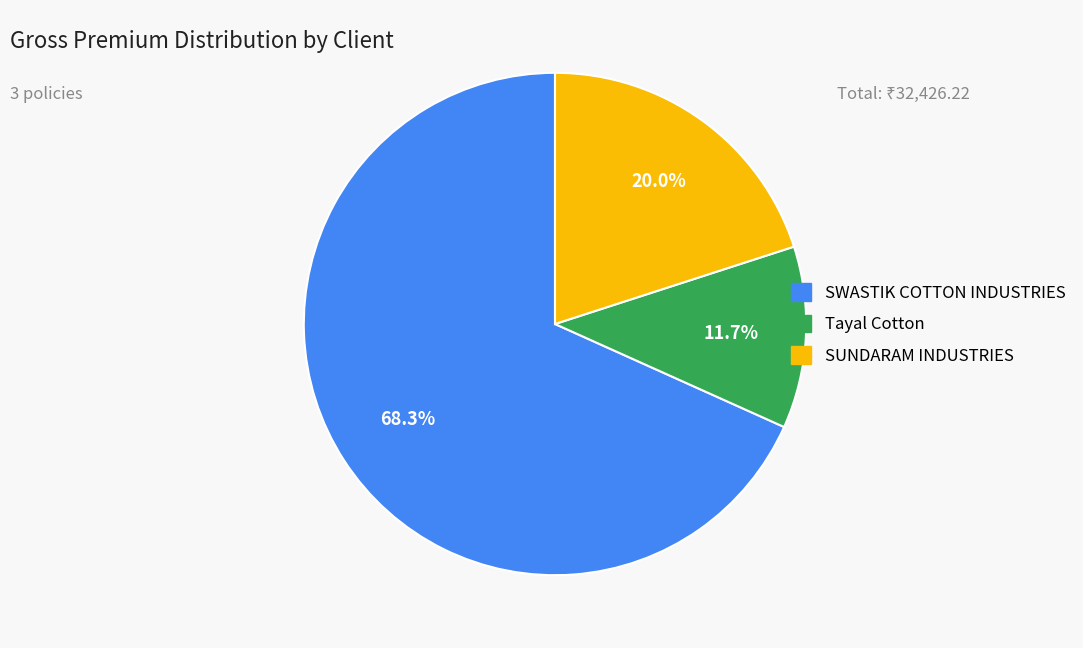

Rank the categories by value from highest to lowest.

SWASTIK COTTON INDUSTRIES, SUNDARAM INDUSTRIES, Tayal Cotton